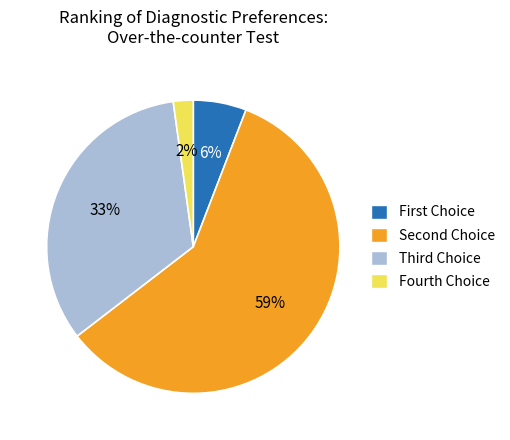

Rank the categories by value from highest to lowest.

Second Choice, Third Choice, First Choice, Fourth Choice